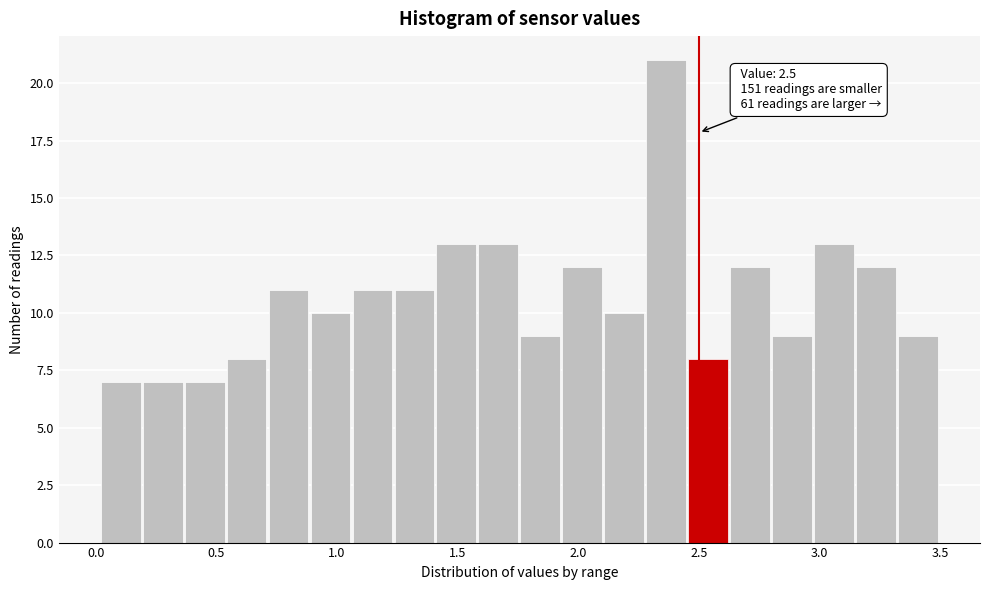

Around what value on the x-axis is the tallest bar? Give the approximate position of its centre, as read against the axis.

2.35